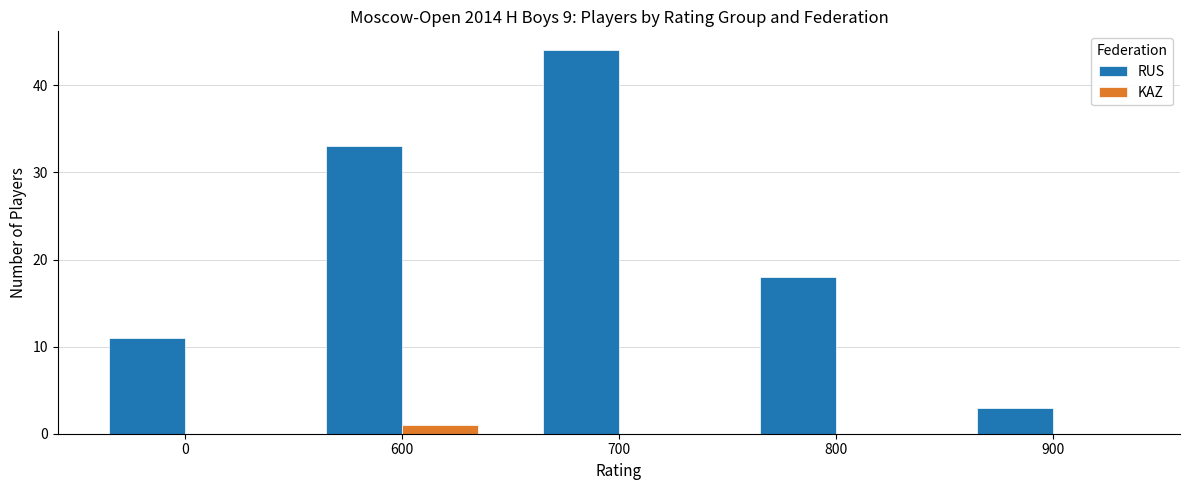

Which series has the widest spread of values?

RUS